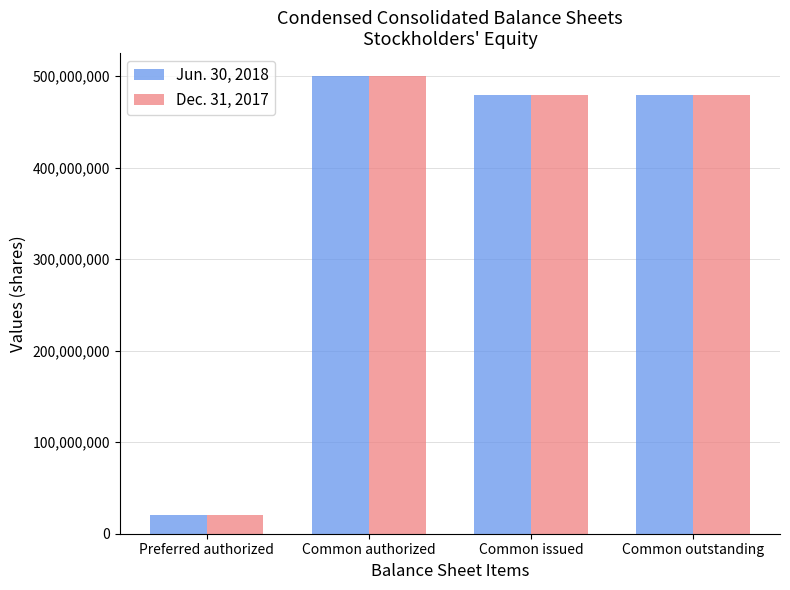

What position from the left is Common authorized?

2